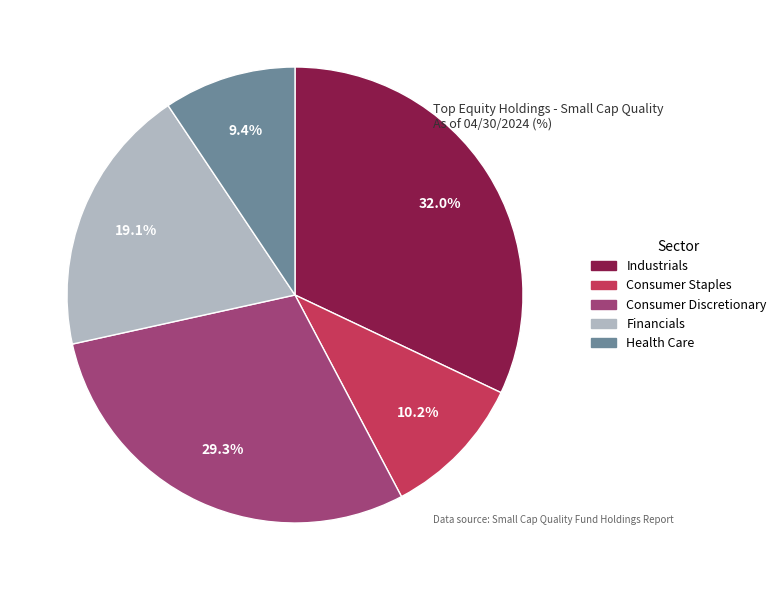

How many segments does this pie chart have?

5